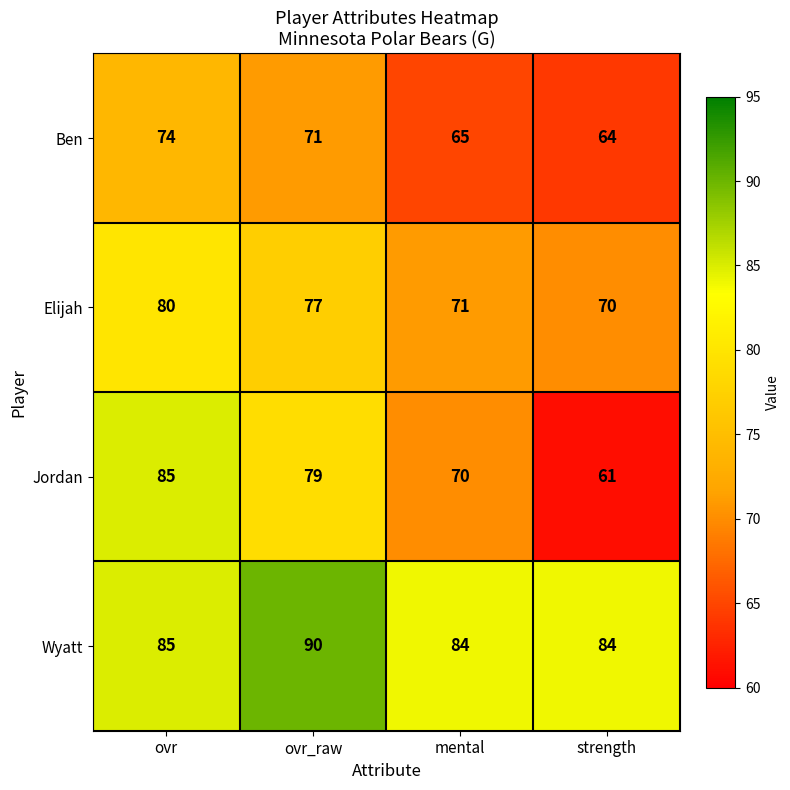

List the labels in order of Elijah value, largest first.

ovr, ovr_raw, mental, strength